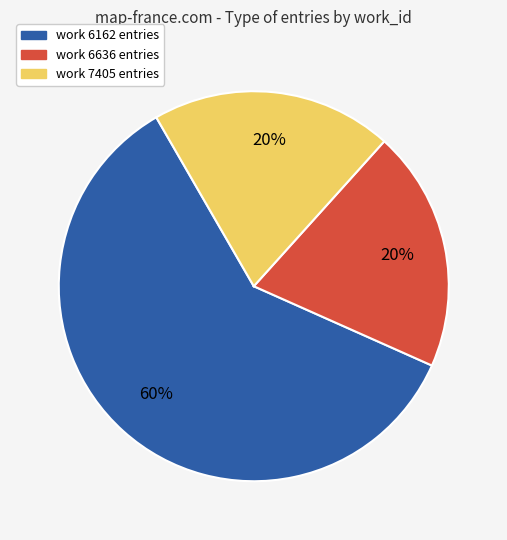

Which has a higher value, work 7405 entries or work 6162 entries?

work 6162 entries